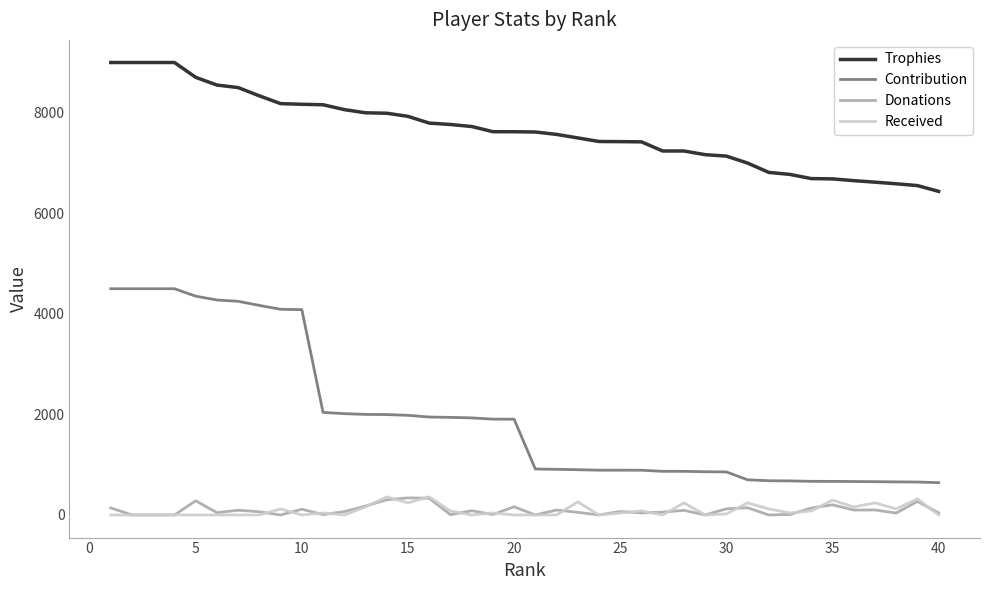

True or false: Donations and Trophies intersect in this chart.

False